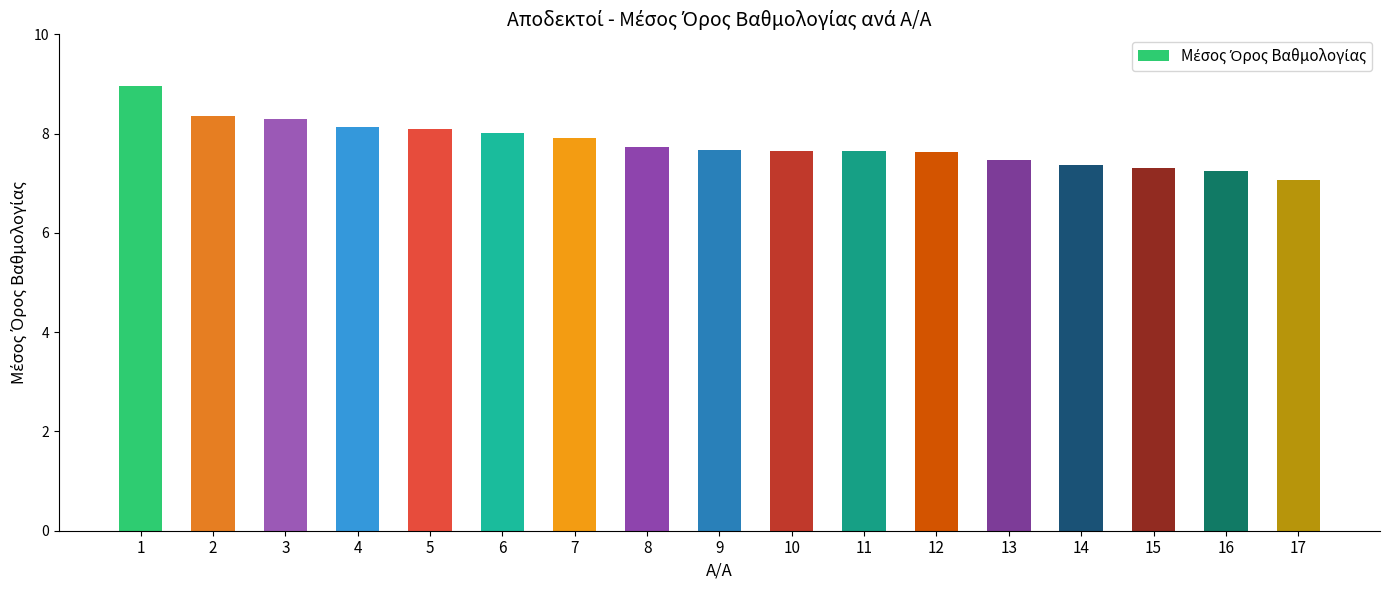

The chart shows a value of 8.3 at 2. True or false?

True